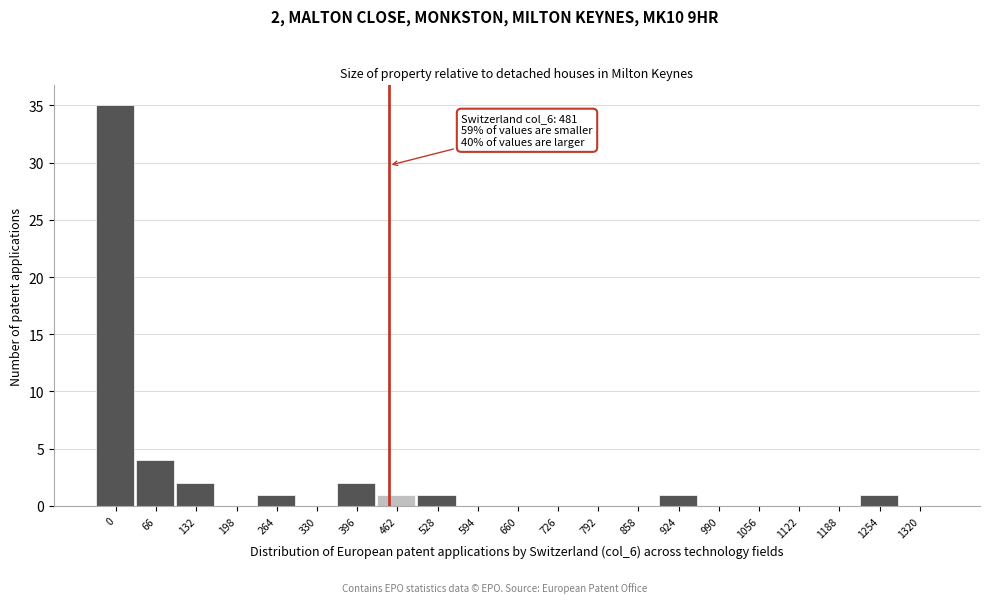

Reading left to right, list all the values displayed in this chart.

0=35	66=4	132=2	198=0	264=1	330=0	396=2	462=1	528=1	594=0	660=0	726=0	792=0	858=0	924=1	990=0	1056=0	1122=0	1188=0	1254=1	1320=0